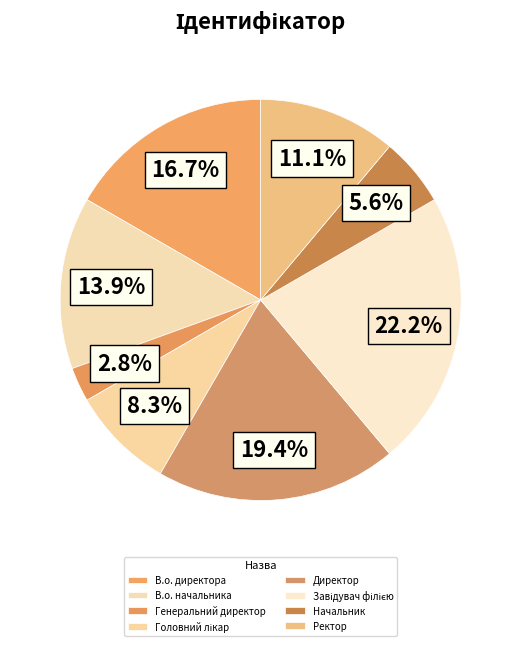

The Начальник slice represents 6% of the pie. True or false?

True